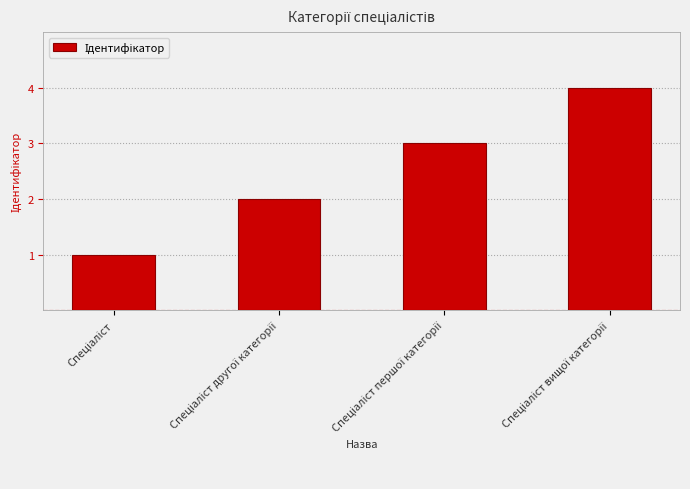

What is the greatest value displayed?

4